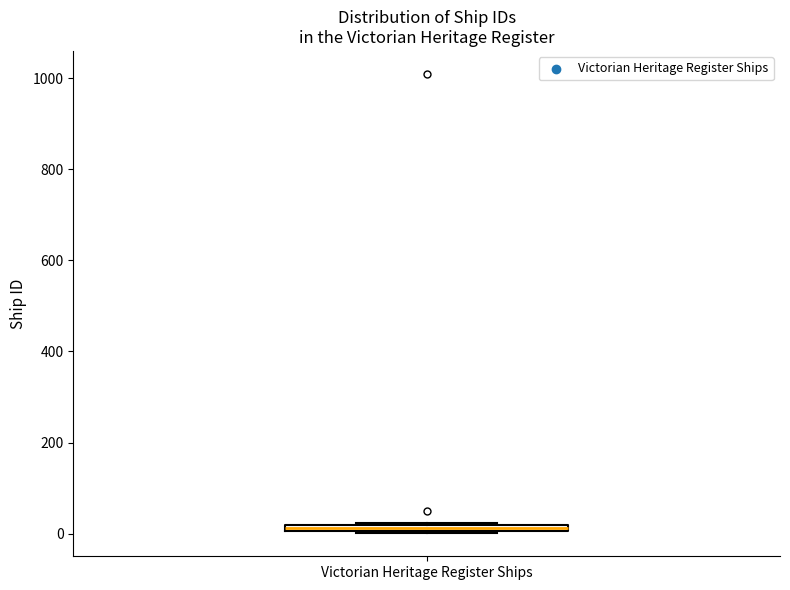

Where is the upper edge of the box for Victorian Heritage Register Ships on the y-axis? The values are not printed on the chart, so give them approximately, as read against the axis.

20